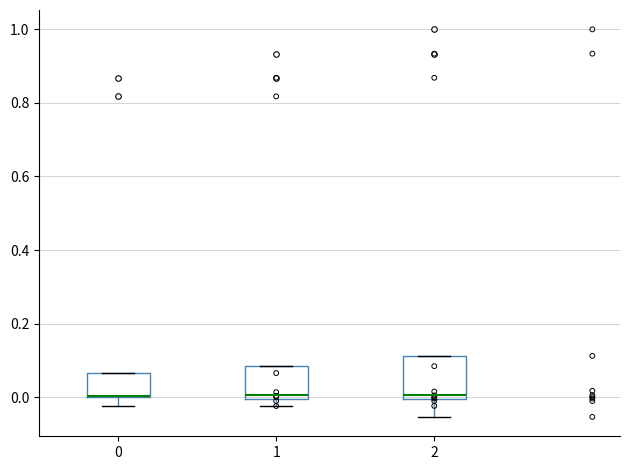

Where does the lower whisker of the box at x = 1 end on the y-axis? The values are not printed on the chart, so give them approximately, as read against the axis.

-0.02